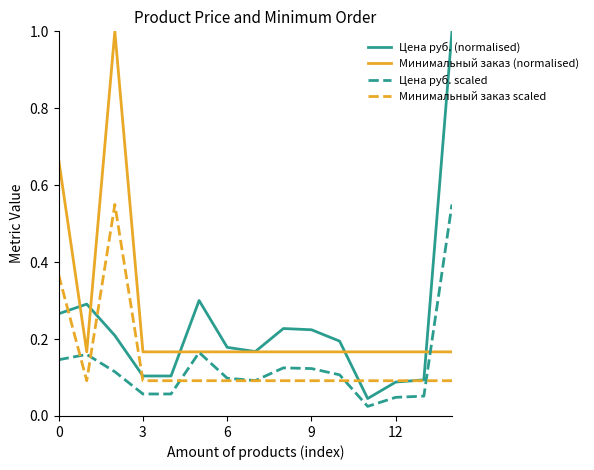

True or false: Минимальный заказ (normalised) and Минимальный заказ scaled intersect in this chart.

False